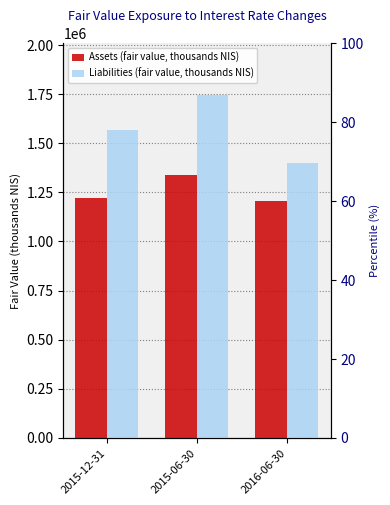

List the labels in order of Liabilities (fair value, thousands NIS) value, largest first.

2015-06-30, 2015-12-31, 2016-06-30